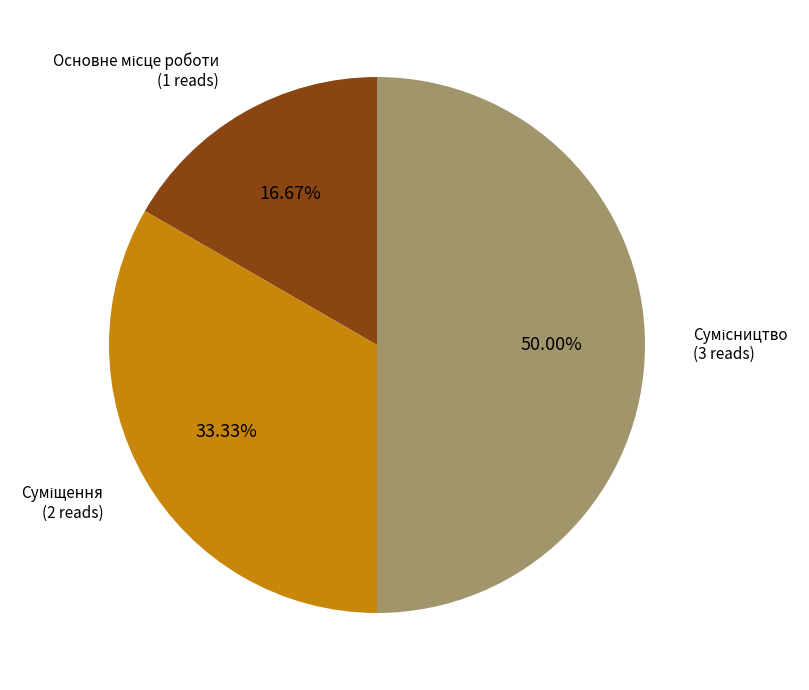

How many segments does this pie chart have?

3